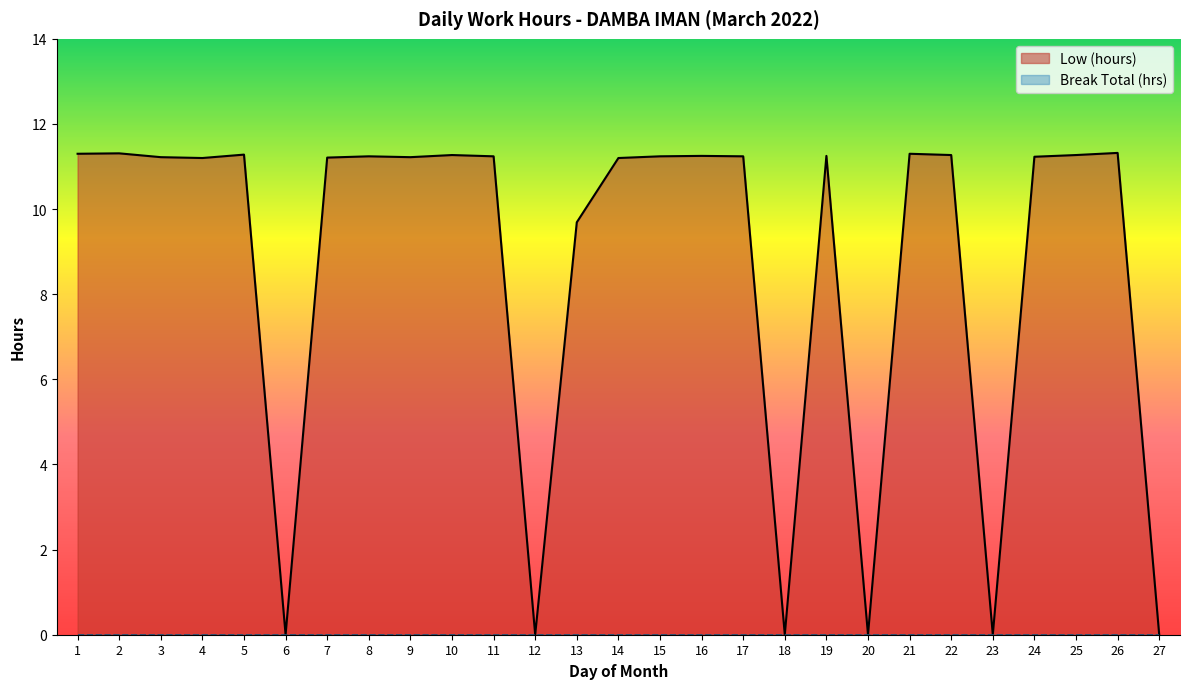

How many lines are shown in the chart?

2